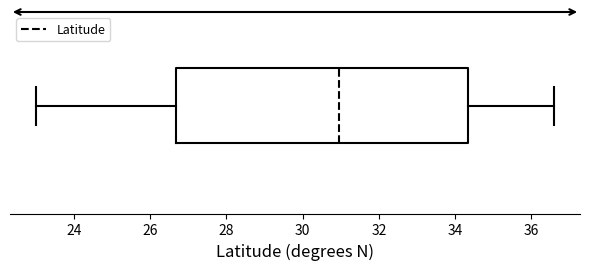

Read this box plot against the x-axis: the position of the median line, the range covered by the box, and the ends of both whiskers. The values are not printed on the chart, so give them approximately, as read against the axis.

median 31.0, box 26.6 to 34.4, whiskers 23.0 to 36.6